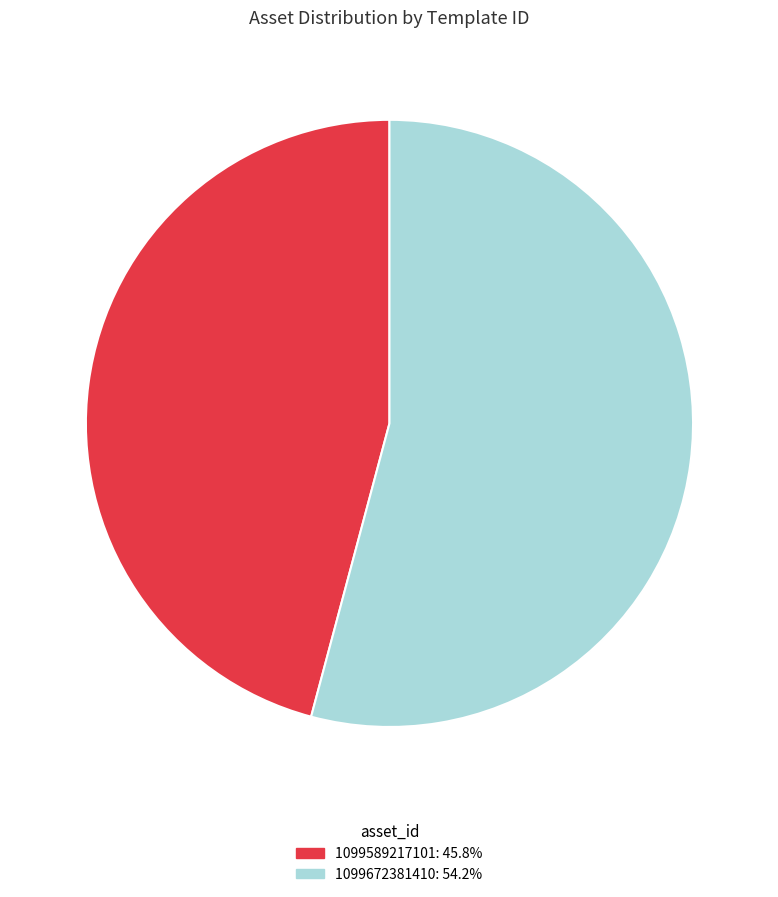

Which slice is the smallest?

1099589217101